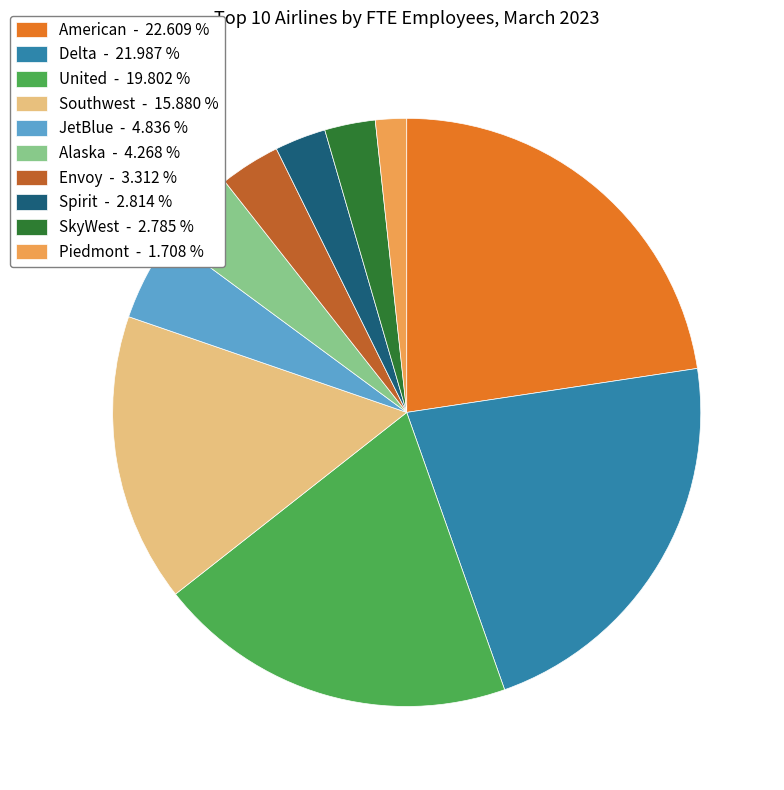

True or false: Delta accounts for 22% of the total.

True